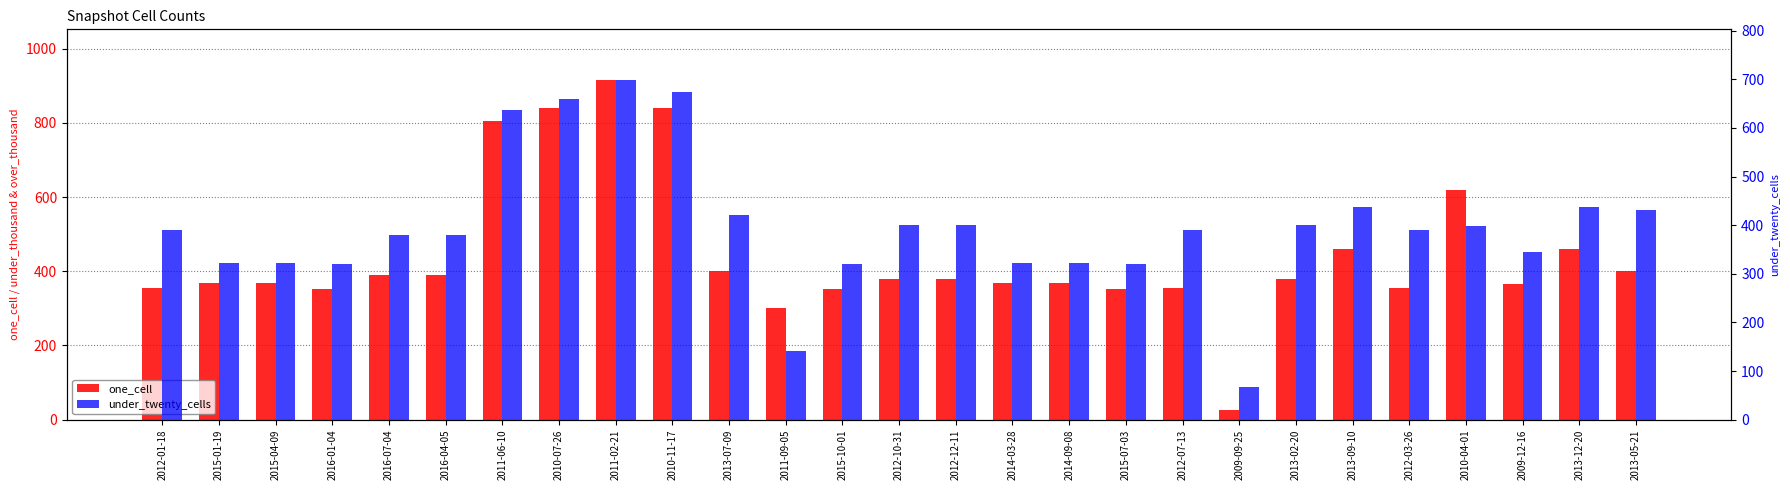

True or false: under_twenty_cells has a value of 133 at 2014-03-28.

False